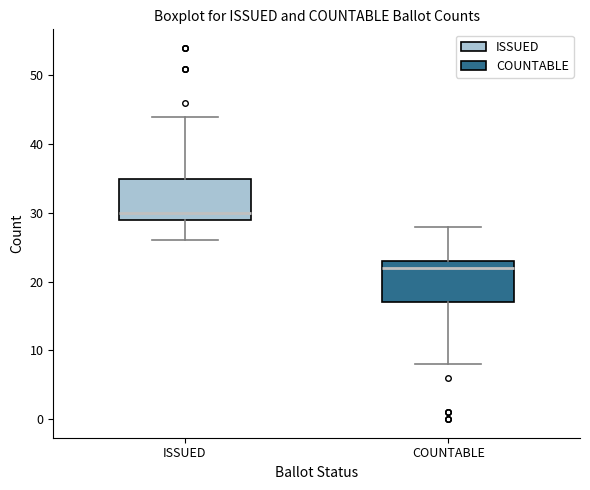

Reading left to right, read every box against the y-axis: the position of its median line, the range the box covers, and the ends of its whiskers. The values are not printed on the chart, so give them approximately, as read against the axis.

ISSUED: median 30, box 29 to 35, whiskers 26 to 44
COUNTABLE: median 22, box 17 to 23, whiskers 8 to 28